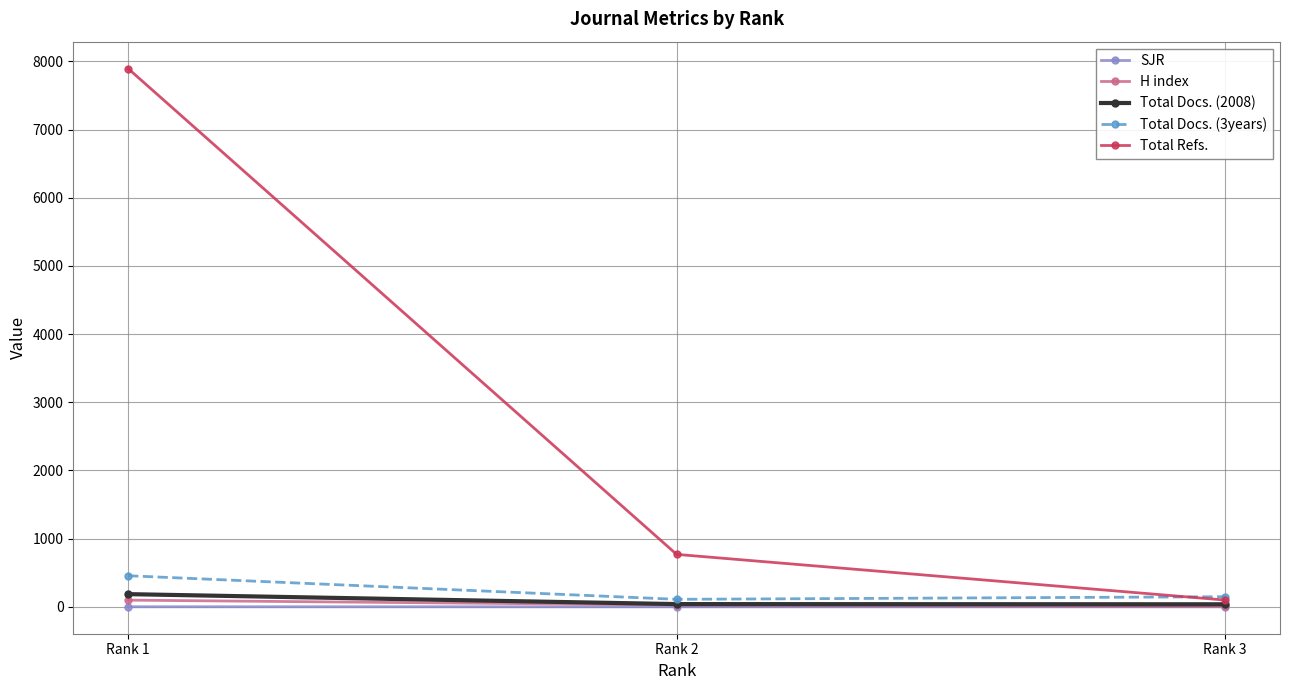

What is the maximum value for Total Refs.?

7895.0